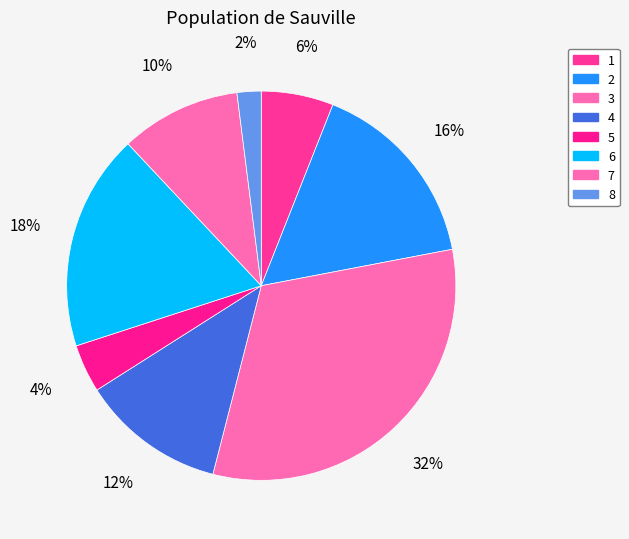

To the nearest percent, what portion does 3 represent?

32%